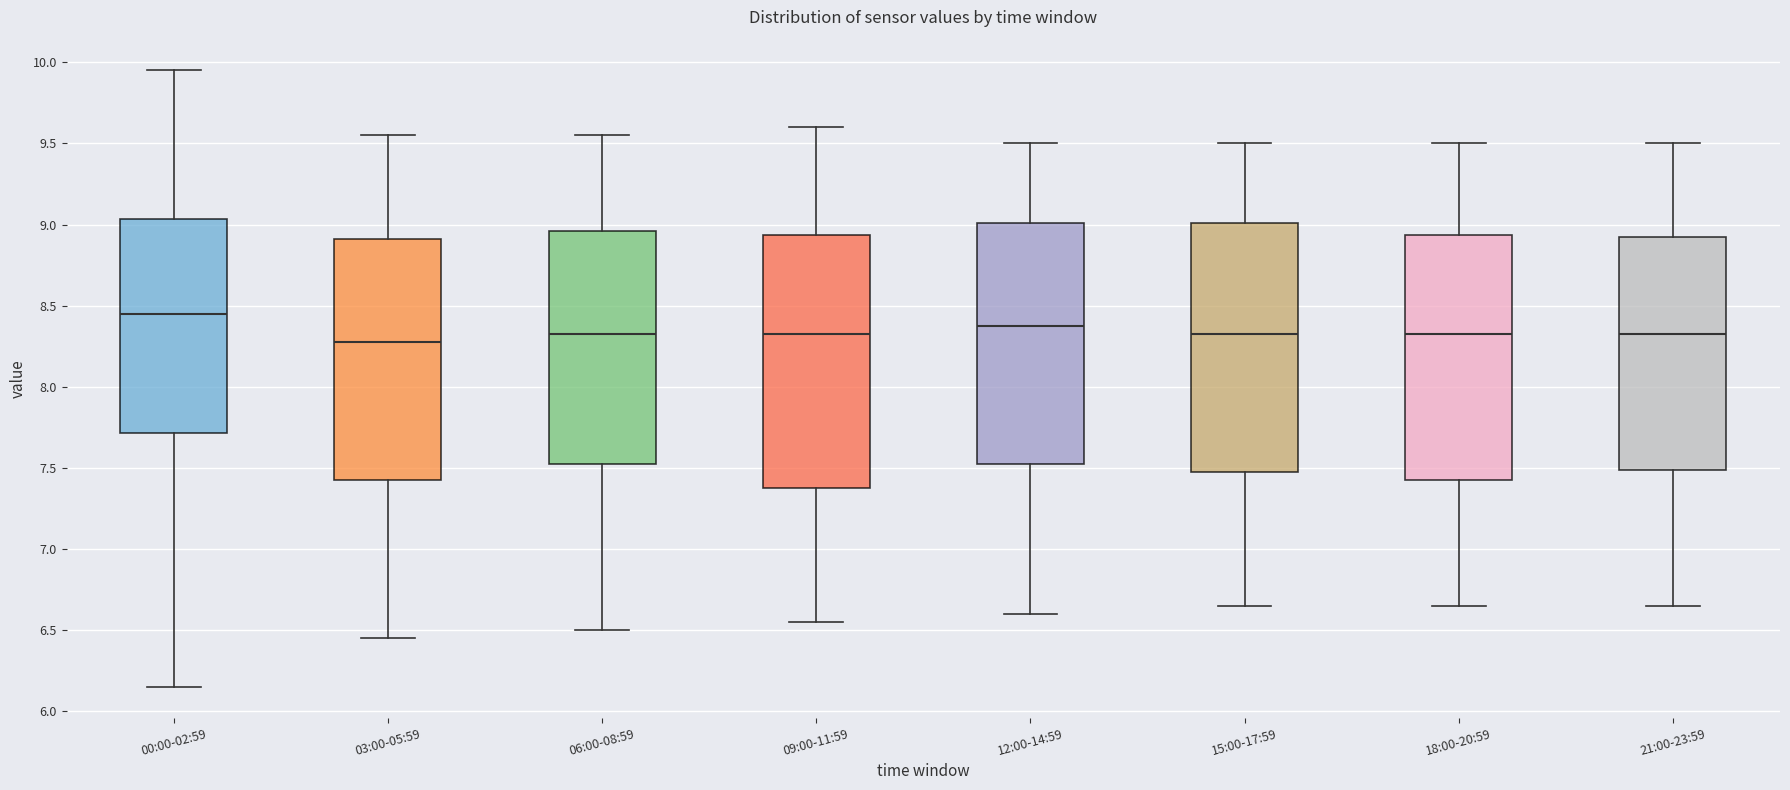

Reading left to right, read every box against the y-axis: the position of its median line, the range the box covers, and the ends of its whiskers. The values are not printed on the chart, so give them approximately, as read against the axis.

00:00-02:59: median 8.45, box 7.70 to 9.05, whiskers 6.15 to 9.95
03:00-05:59: median 8.30, box 7.45 to 8.90, whiskers 6.45 to 9.55
06:00-08:59: median 8.35, box 7.55 to 8.95, whiskers 6.50 to 9.55
09:00-11:59: median 8.35, box 7.40 to 8.95, whiskers 6.55 to 9.60
12:00-14:59: median 8.40, box 7.55 to 9.00, whiskers 6.60 to 9.50
15:00-17:59: median 8.35, box 7.50 to 9.00, whiskers 6.65 to 9.50
18:00-20:59: median 8.35, box 7.45 to 8.95, whiskers 6.65 to 9.50
21:00-23:59: median 8.35, box 7.50 to 8.95, whiskers 6.65 to 9.50